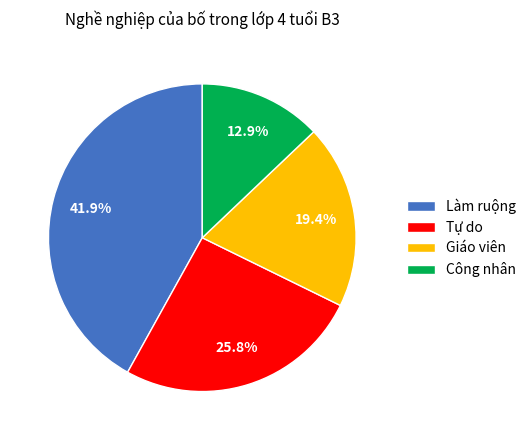

Rank the categories by value from lowest to highest.

Công nhân, Giáo viên, Tự do, Làm ruộng